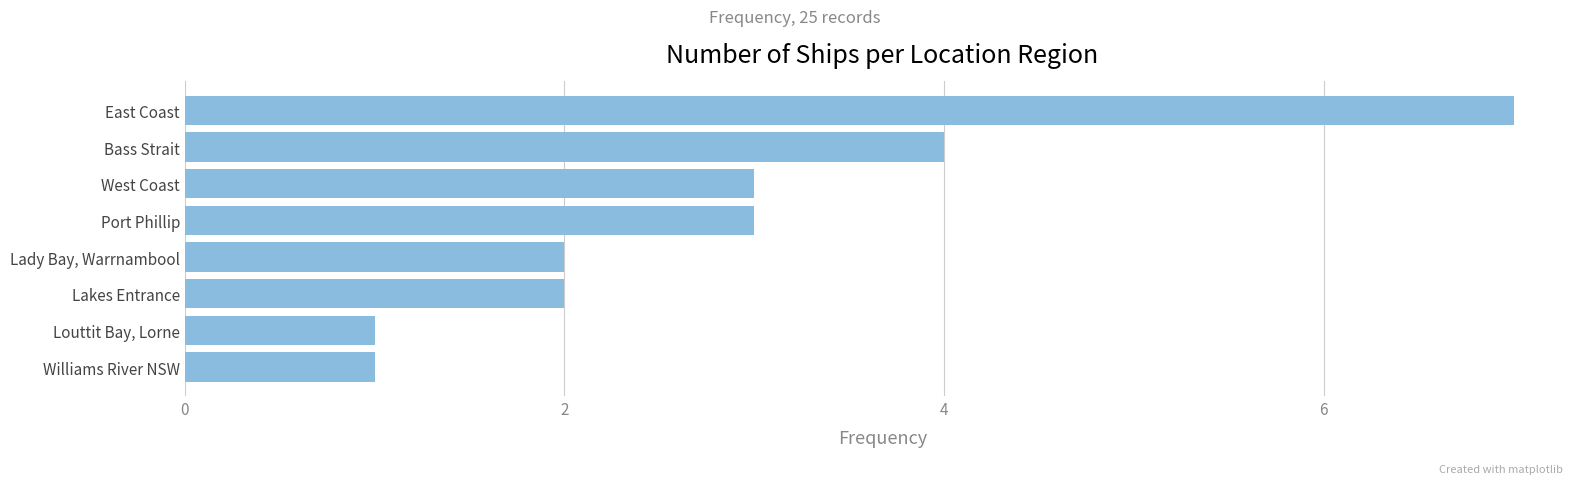

What is the minimum value shown in the chart?

1